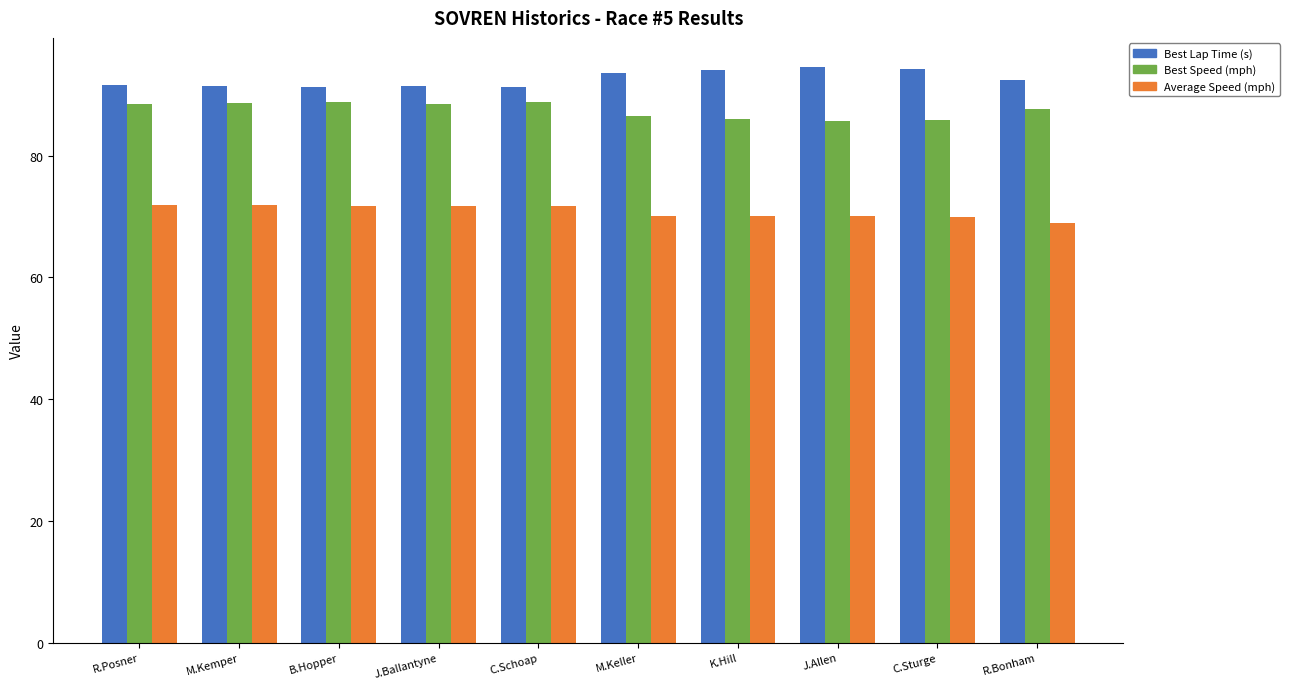

Read the Average Speed (mph) value at R.Bonham.

69.0